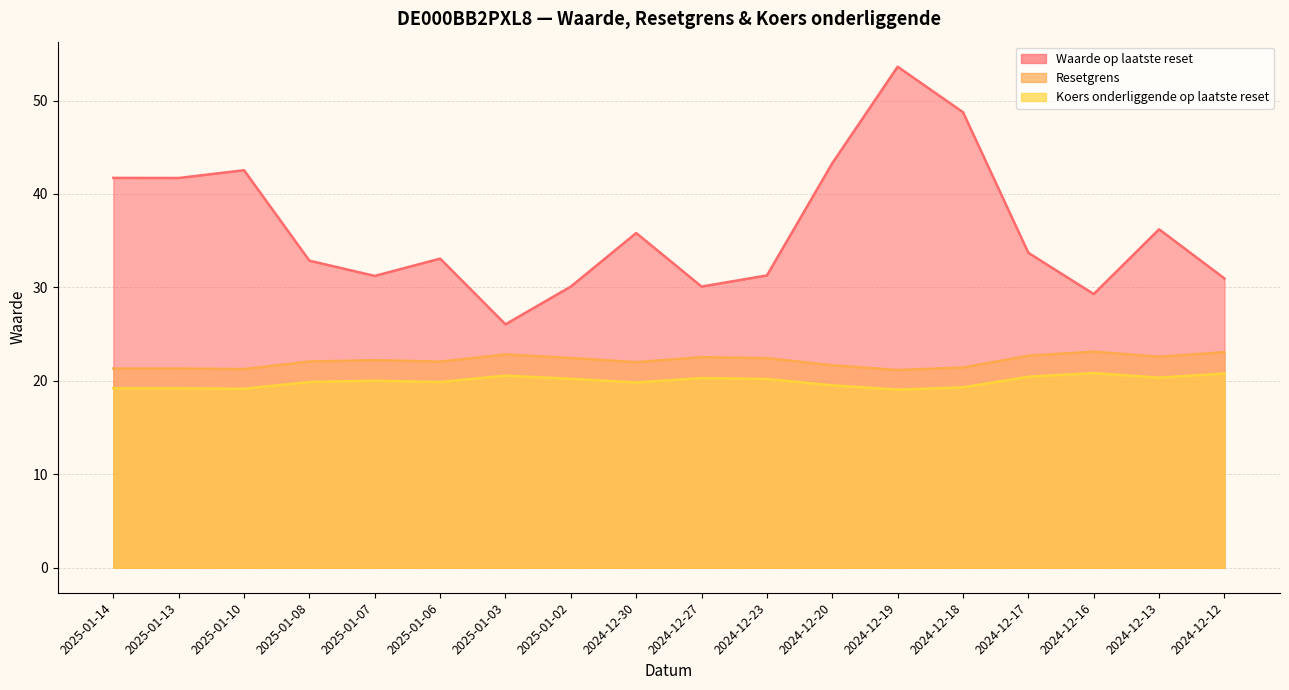

How many data points in Waarde op laatste reset are above 33?

10